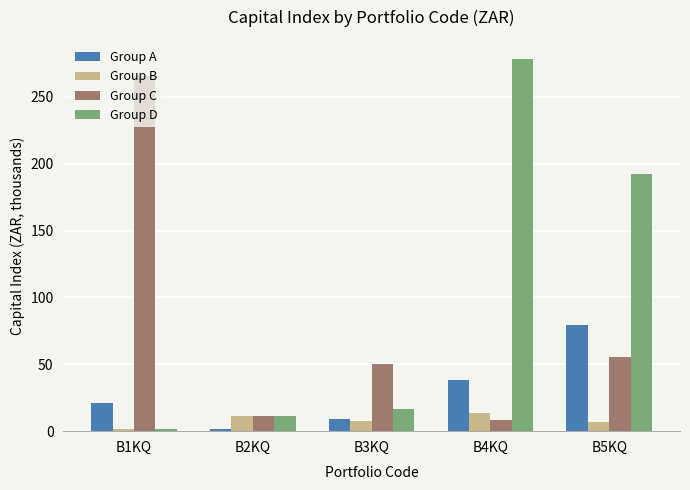

Are the bars horizontal?

No